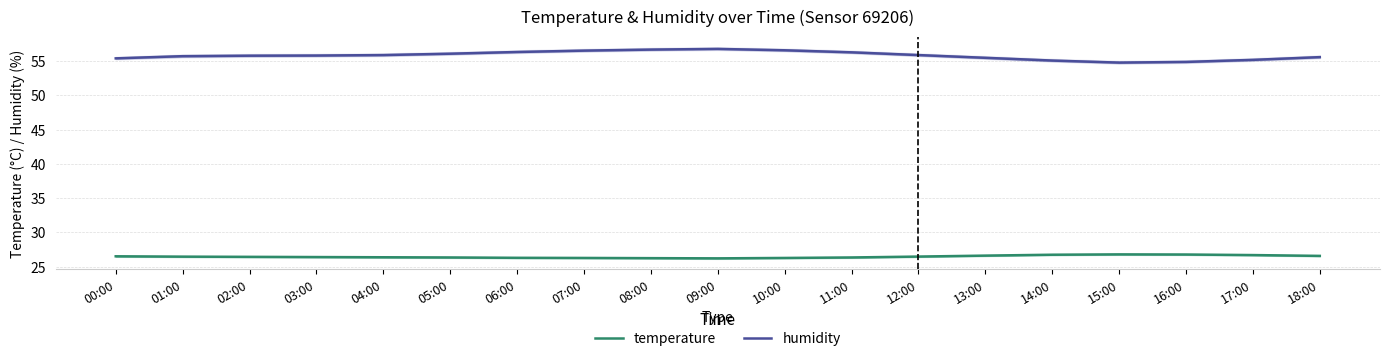

Is this an area chart (filled region under the line)?

No